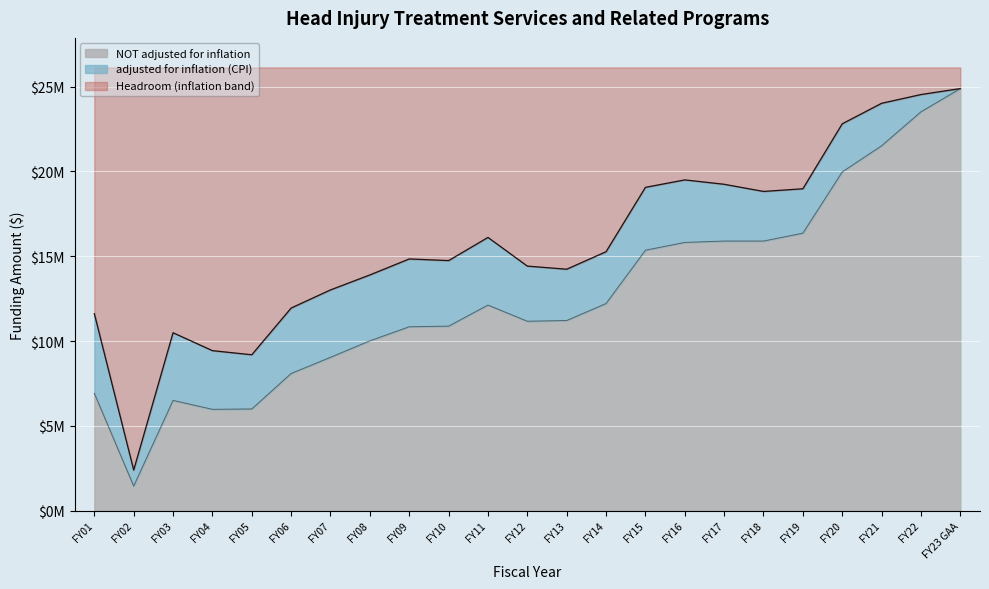

What is the spread (max minus min) of values at FY09?

3998208